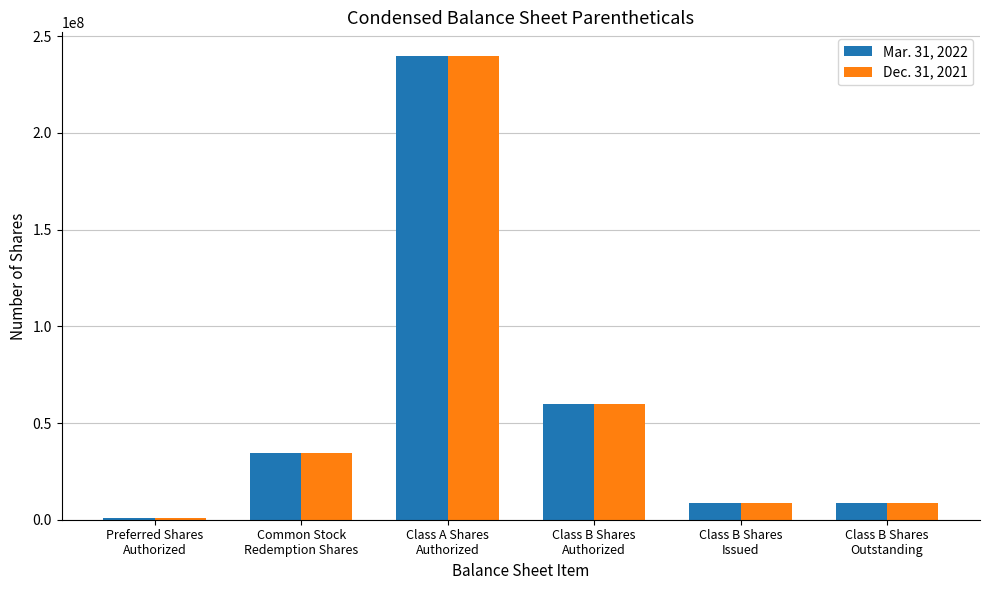

What is the maximum value shown in the chart?

240000000